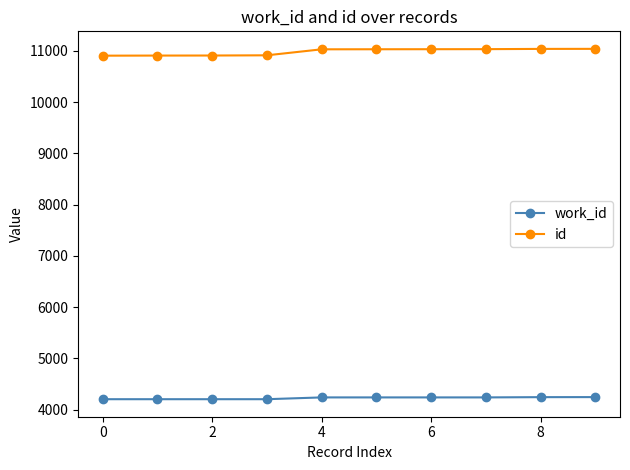

Which series has the largest total across all categories?

id